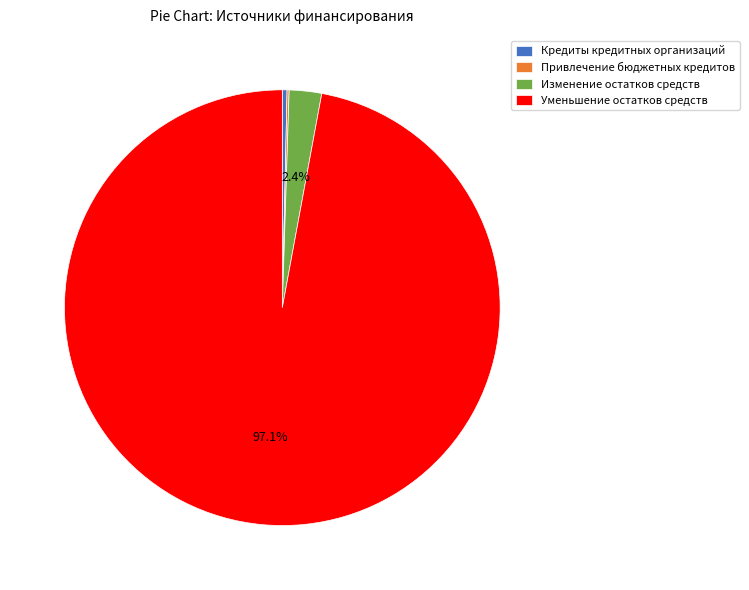

True or false: Уменьшение остатков средств accounts for 88% of the total.

False